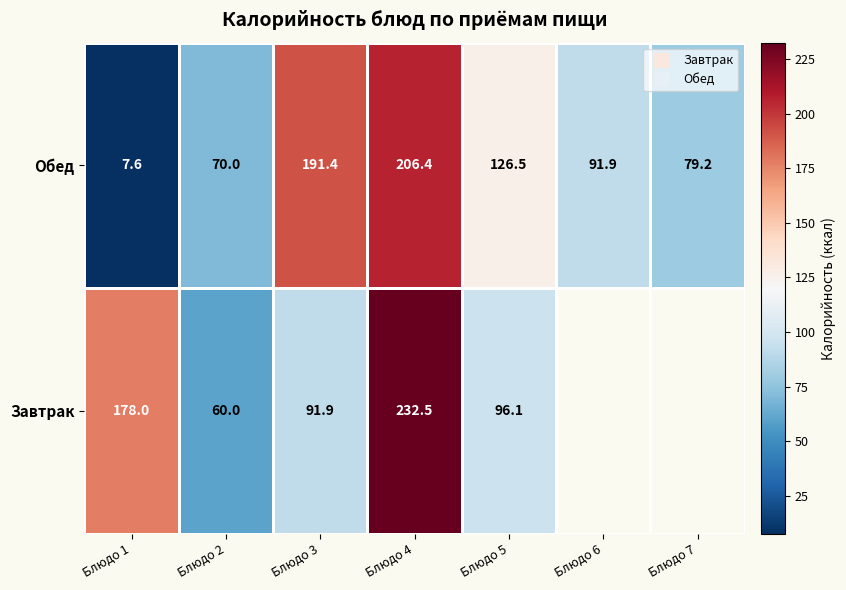

What is the difference between the highest and lowest values at Блюдо 4?

26.1